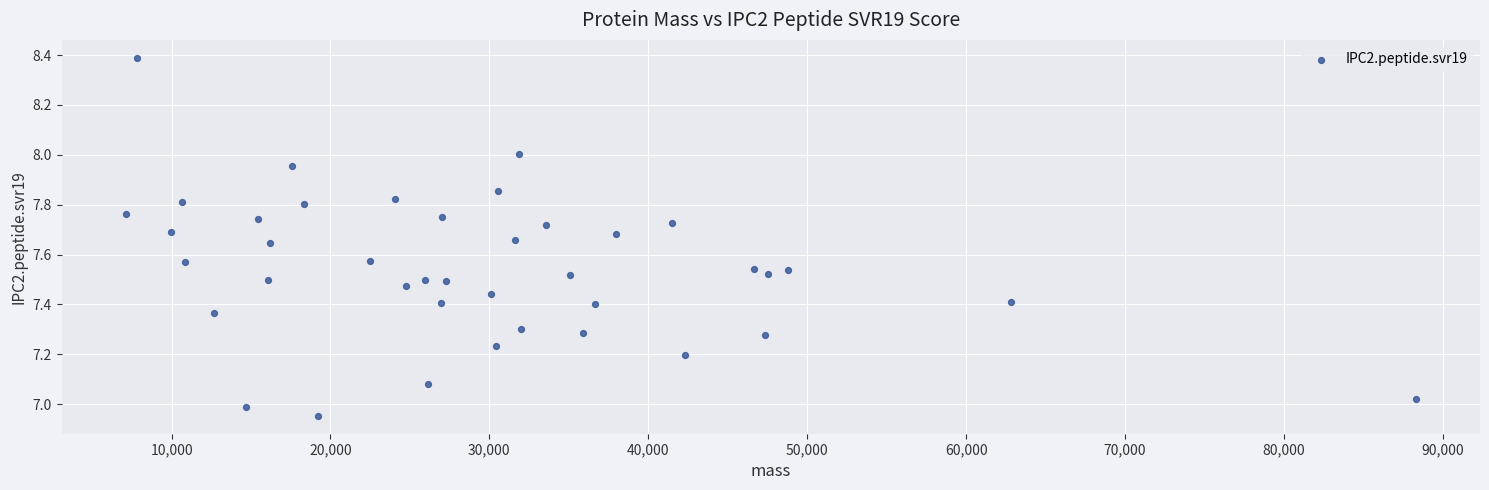

What is the range of X values (max minus min)?

81145.9